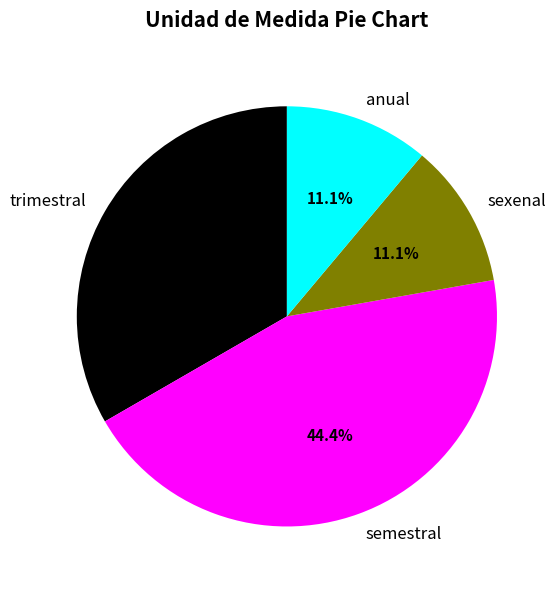

What is the largest slice in the pie chart?

semestral